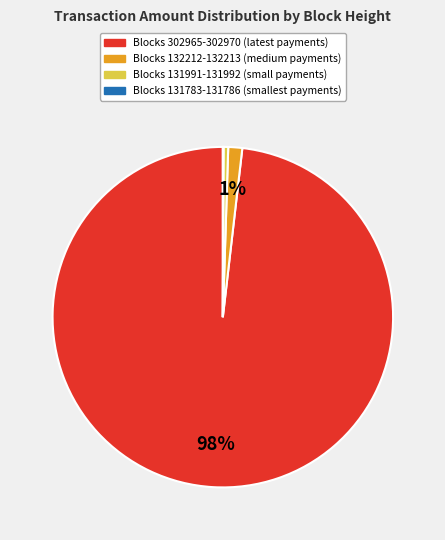

To the nearest percent, what is the average slice percentage?

25%